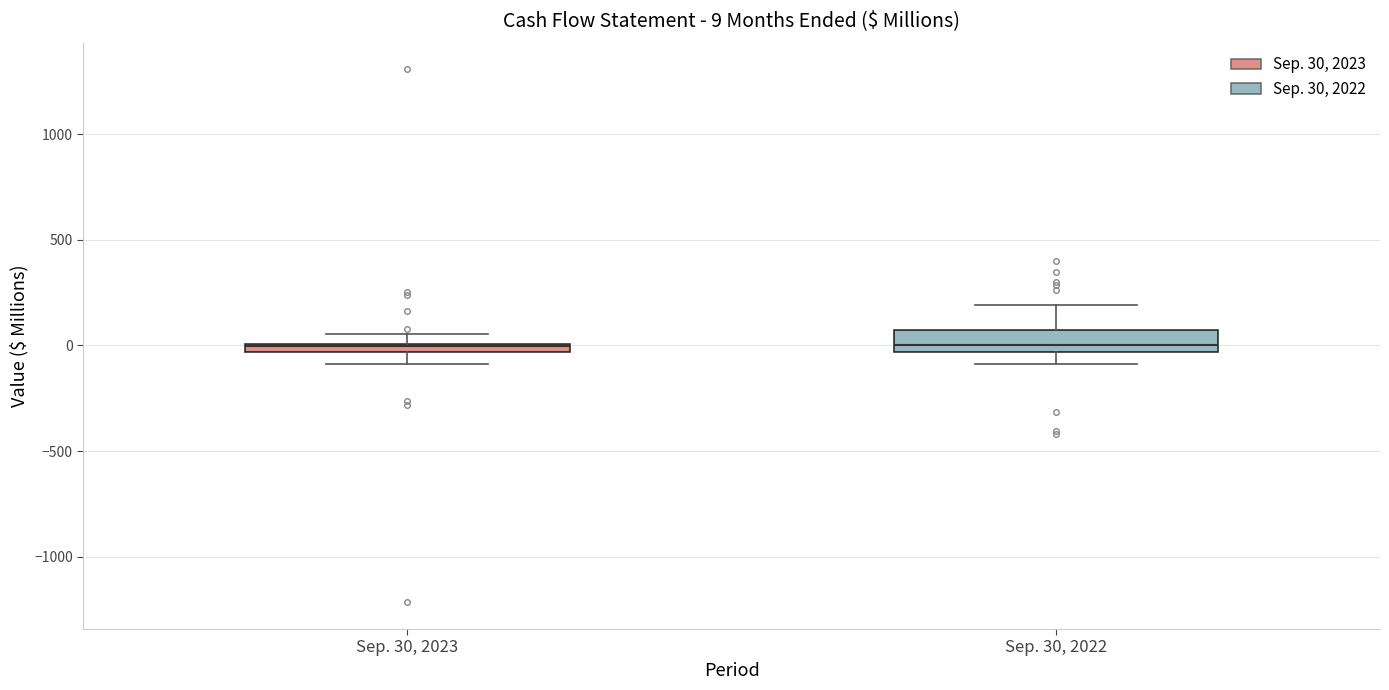

Which box is the tallest, from its lower edge to its upper edge?

Sep. 30, 2022